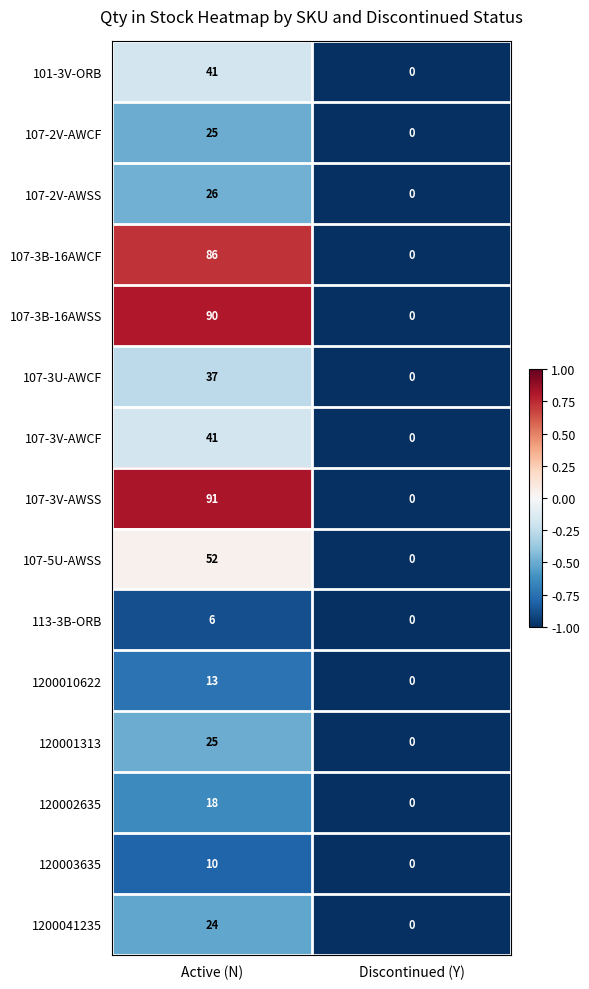

Reading left to right, what are all the values shown in this chart?

101-3V-ORB: 41	0
107-2V-AWCF: 25	0
107-2V-AWSS: 26	0
107-3B-16AWCF: 86	0
107-3B-16AWSS: 90	0
107-3U-AWCF: 37	0
107-3V-AWCF: 41	0
107-3V-AWSS: 91	0
107-5U-AWSS: 52	0
113-3B-ORB: 6	0
1200010622: 13	0
120001313: 25	0
120002635: 18	0
120003635: 10	0
1200041235: 24	0